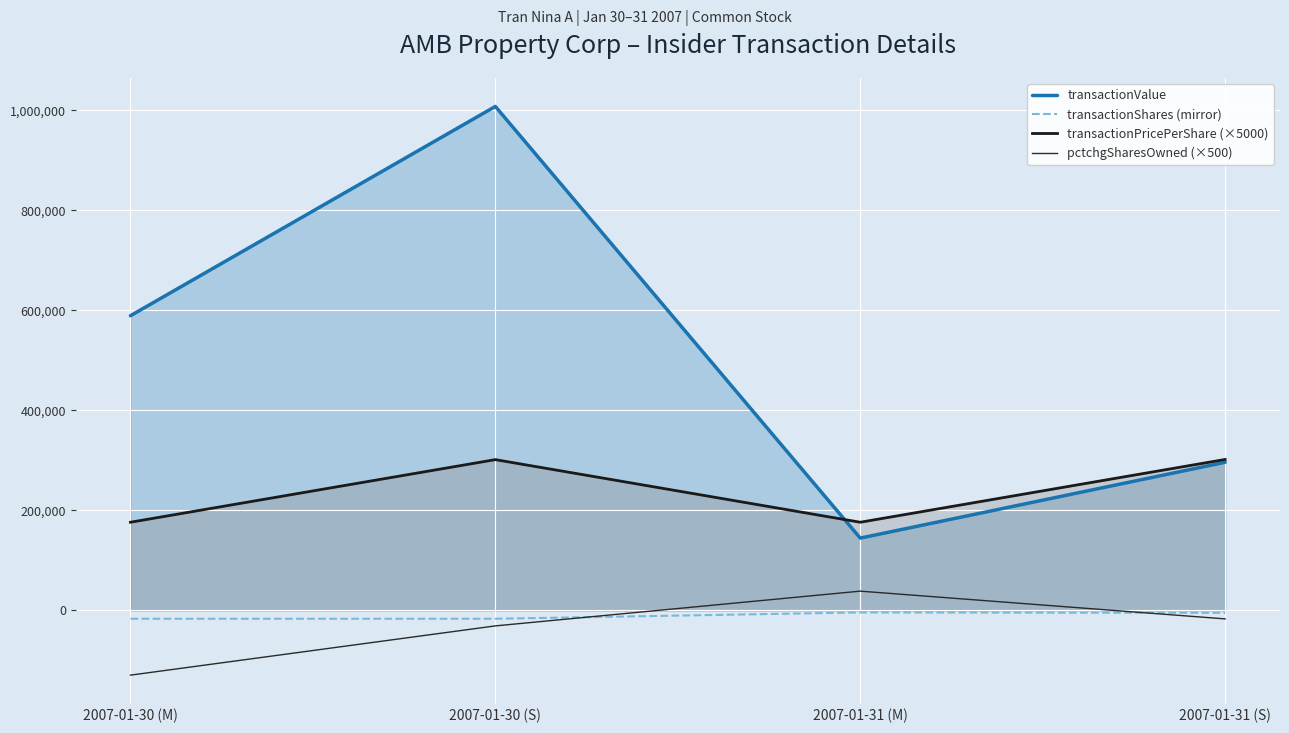

The value of transactionShares (mirror) at 2007-01-30 (S) is -16714.0. True or false?

True